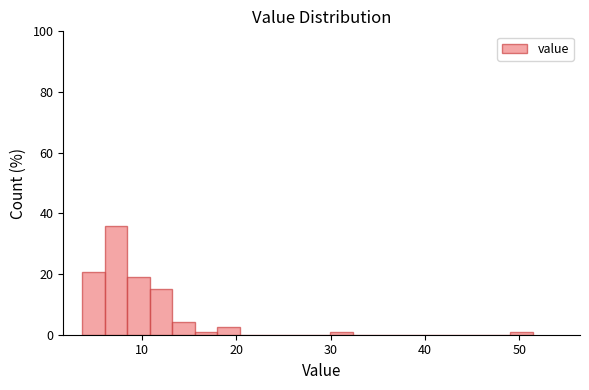

Read against the x-axis, roughly where is the centre of the tallest bar?

7